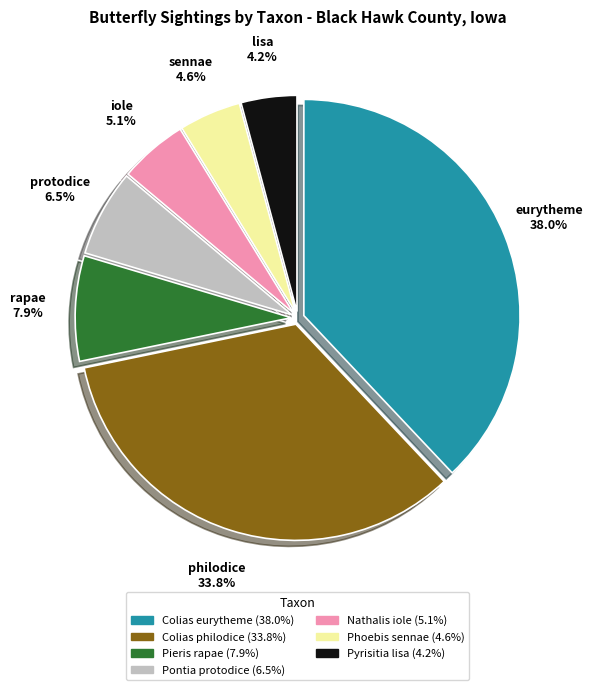

What is the largest slice in the pie chart?

Colias eurytheme